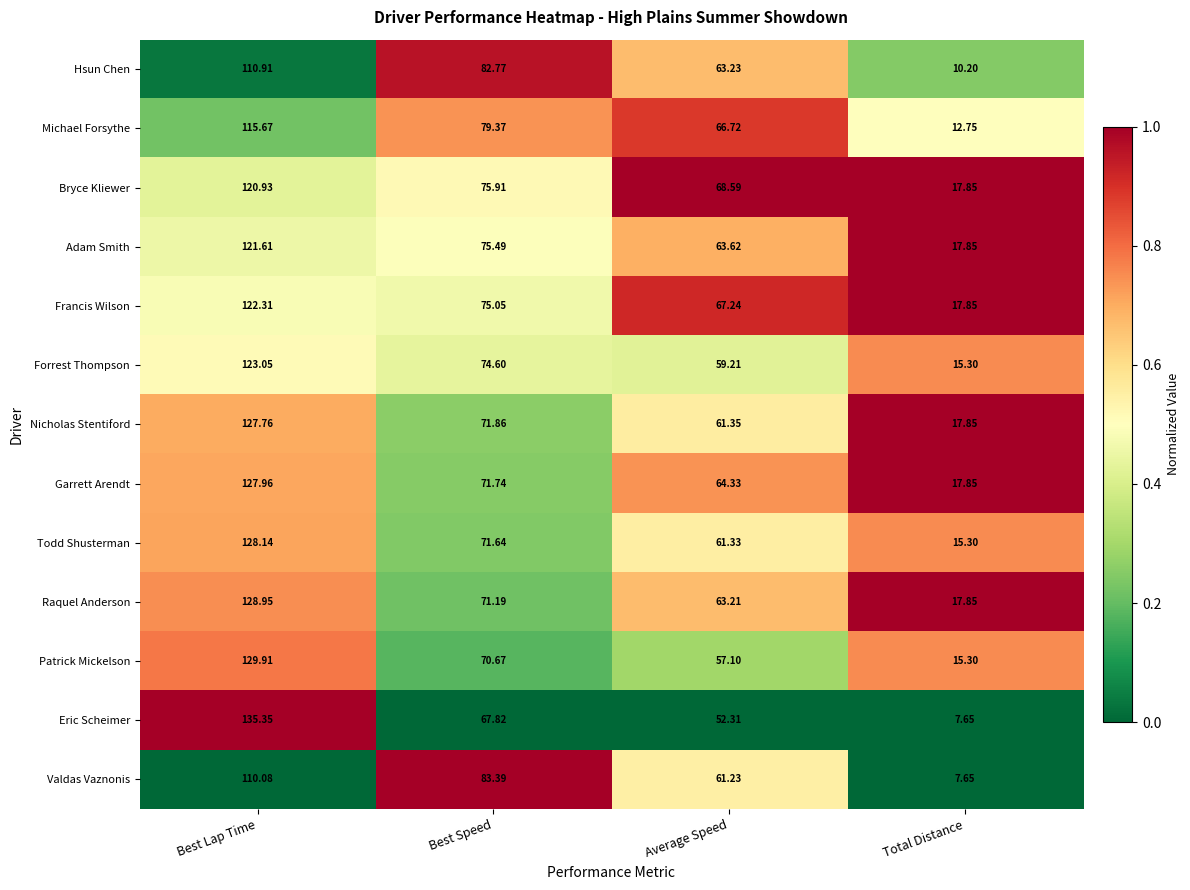

Is the value of Bryce Kliewer at Best Speed greater than the value of Adam Smith at Total Distance?

Yes